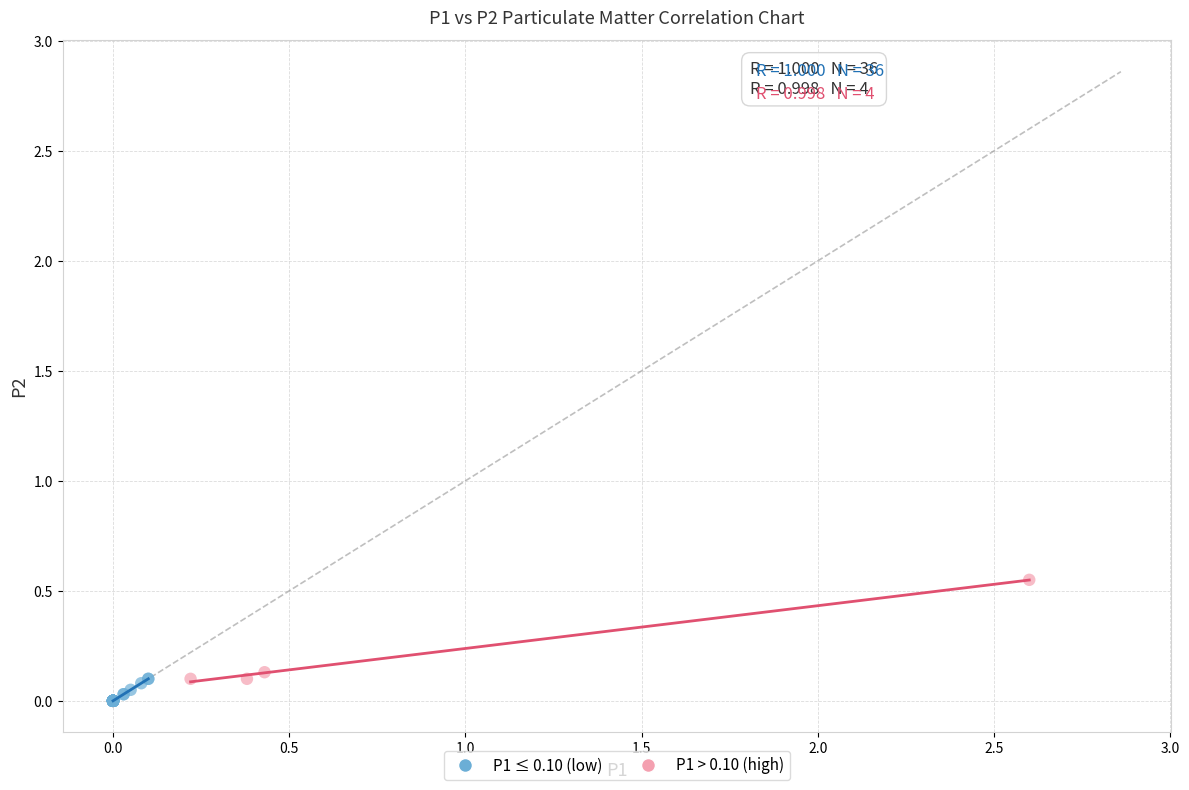

Which series has the largest Y range (max minus min)?

P1 > 0.10 (high)